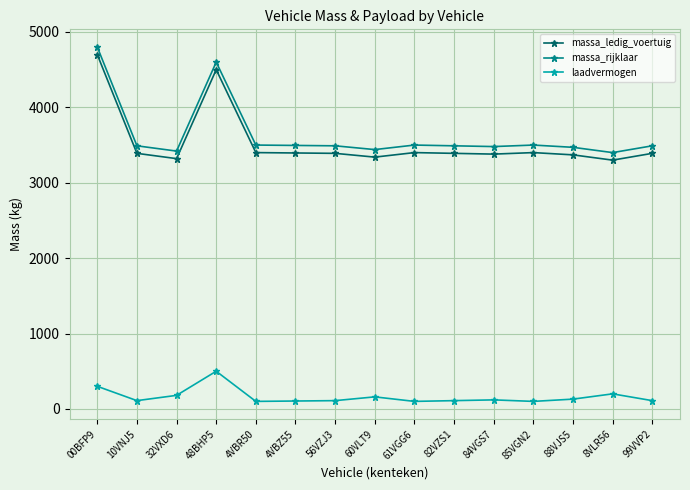

True or false: massa_rijklaar and massa_ledig_voertuig cross at least once.

False